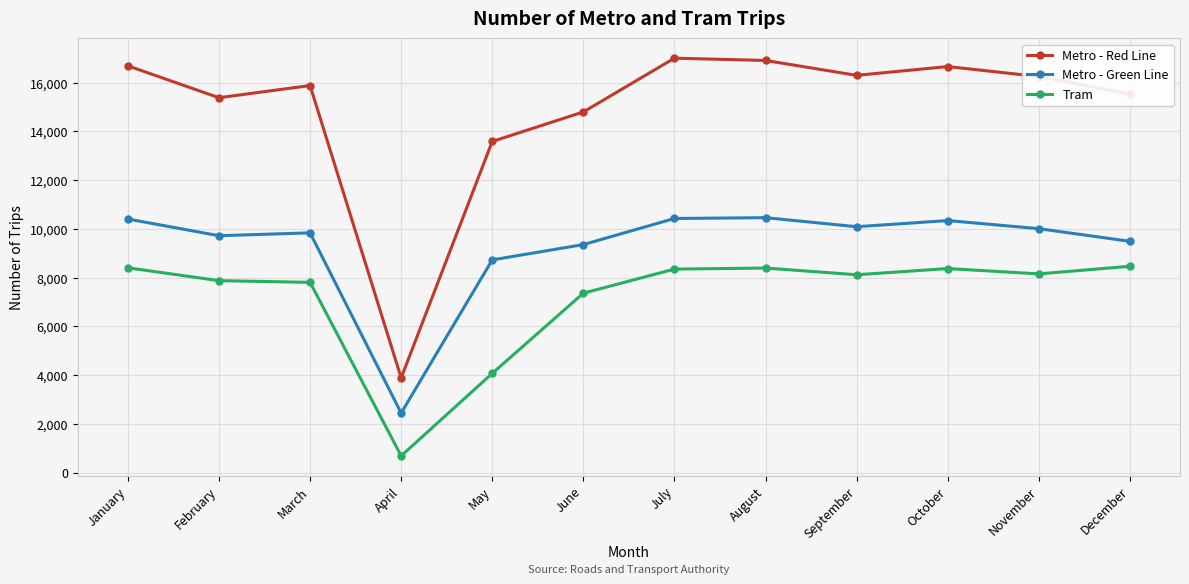

What are all the series names shown in the legend?

Metro - Red Line, Metro - Green Line, Tram